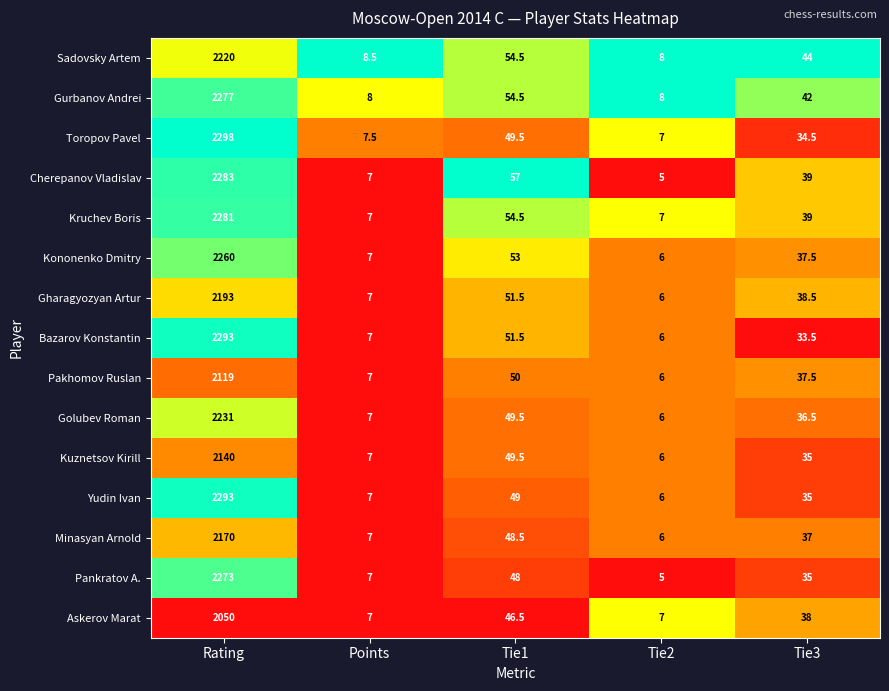

Which series has the largest range (max minus min)?

Toropov Pavel